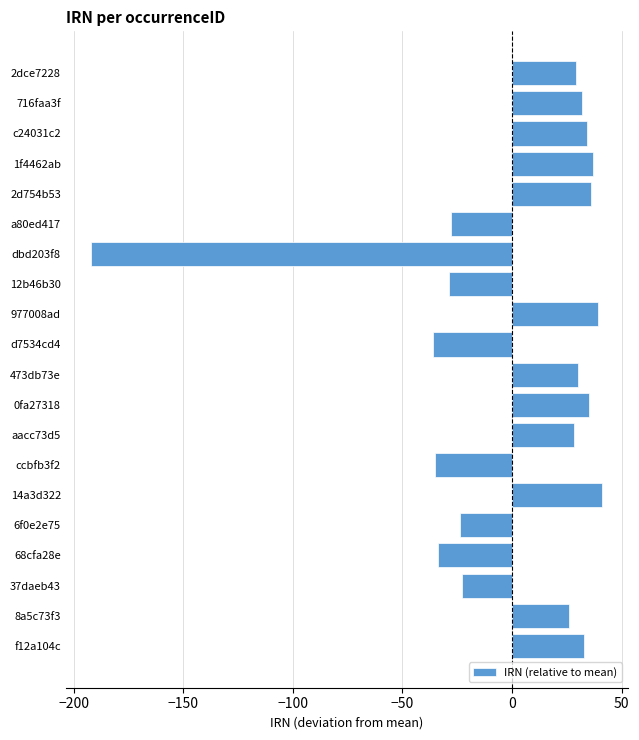

What is the greatest value displayed?

41.0